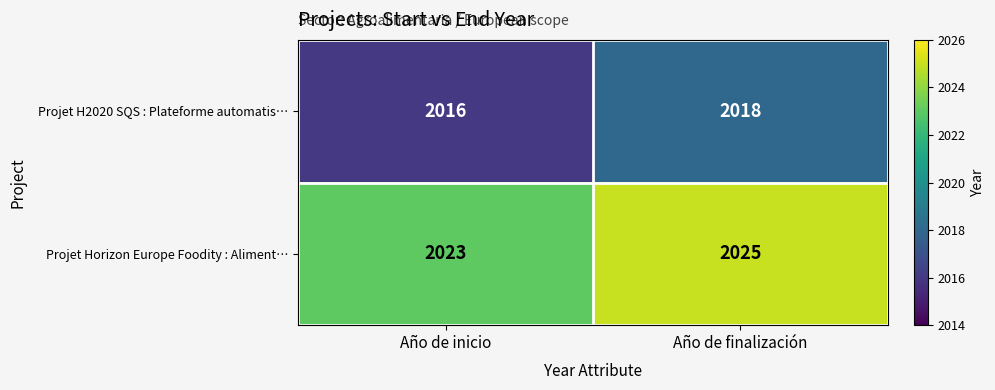

What is the spread (max minus min) of values at Año de finalización?

7